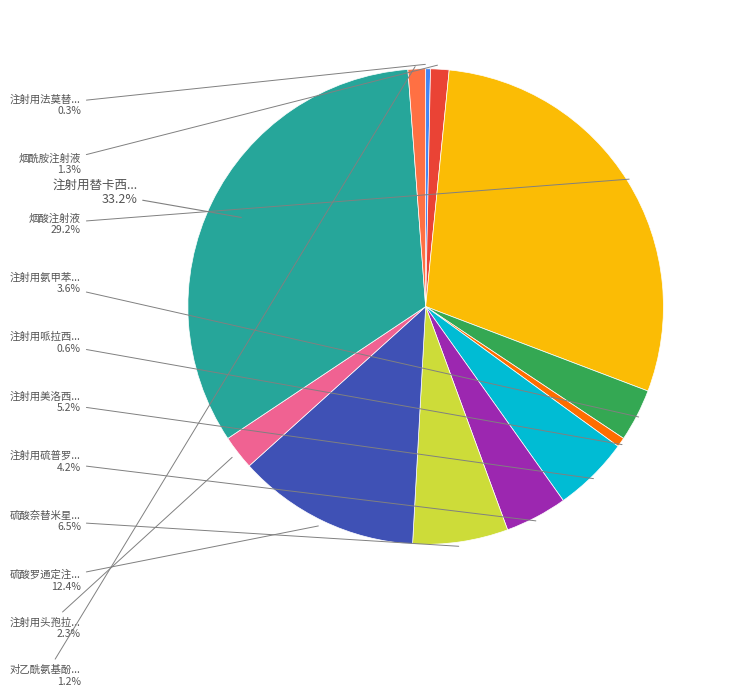

To the nearest percent, what is the average slice percentage?

8%